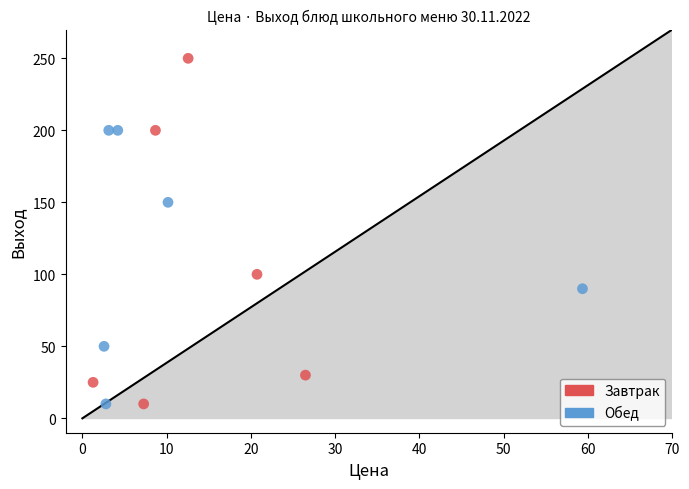

What are all the series names shown in the legend?

Завтрак, Обед